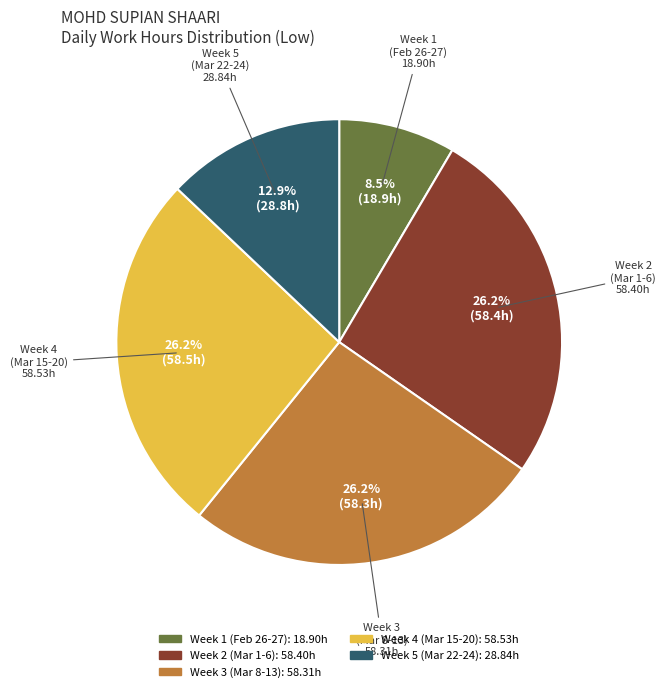

Does any single category account for the majority?

No